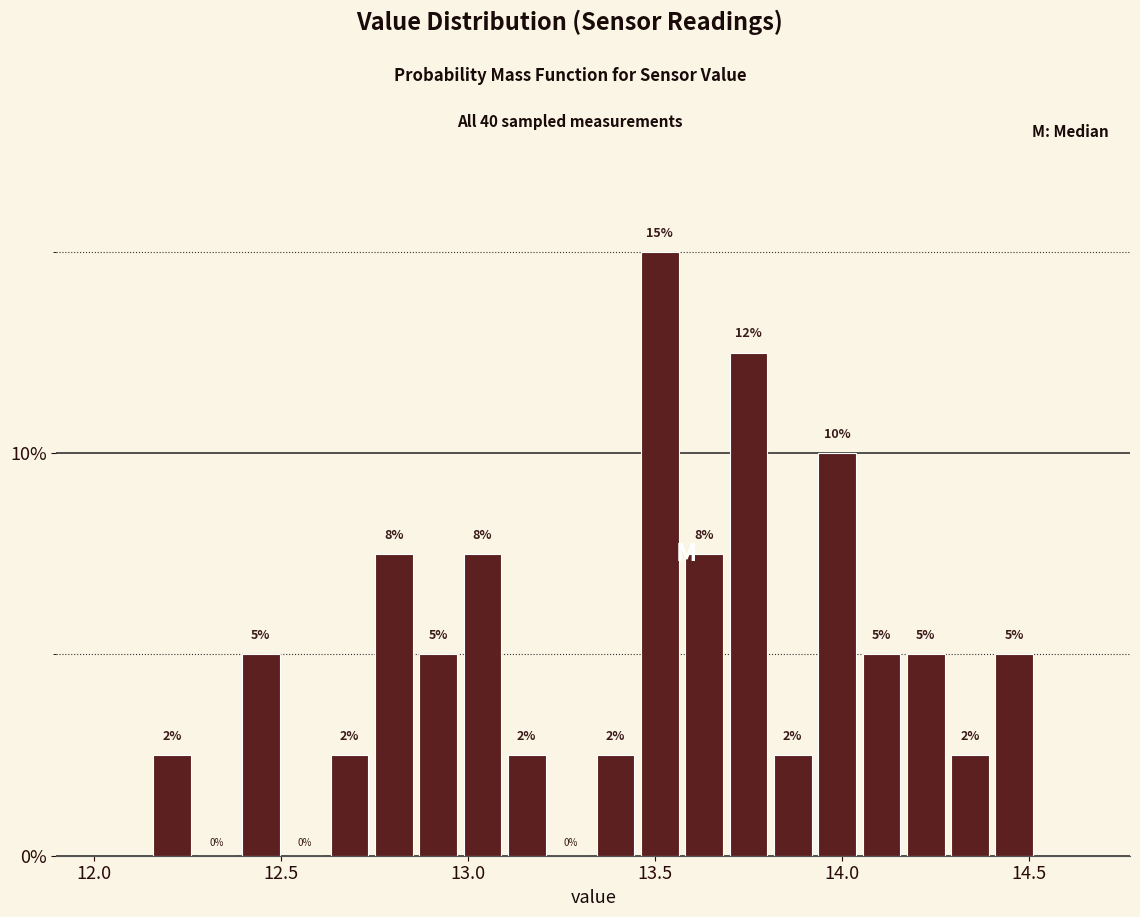

Read against the x-axis, roughly where is the centre of the tallest bar?

13.50